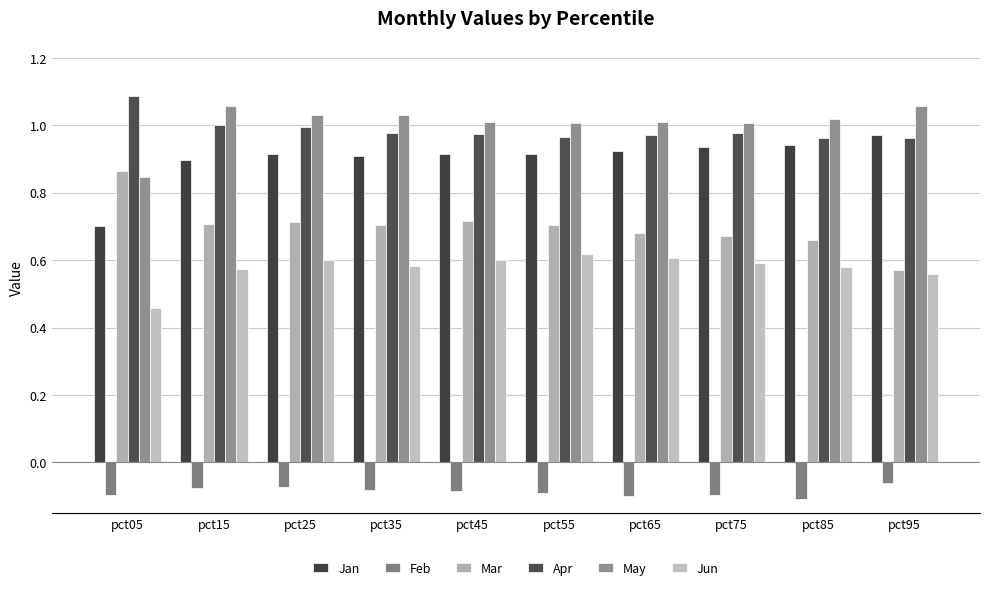

How many data points does each series have?

10